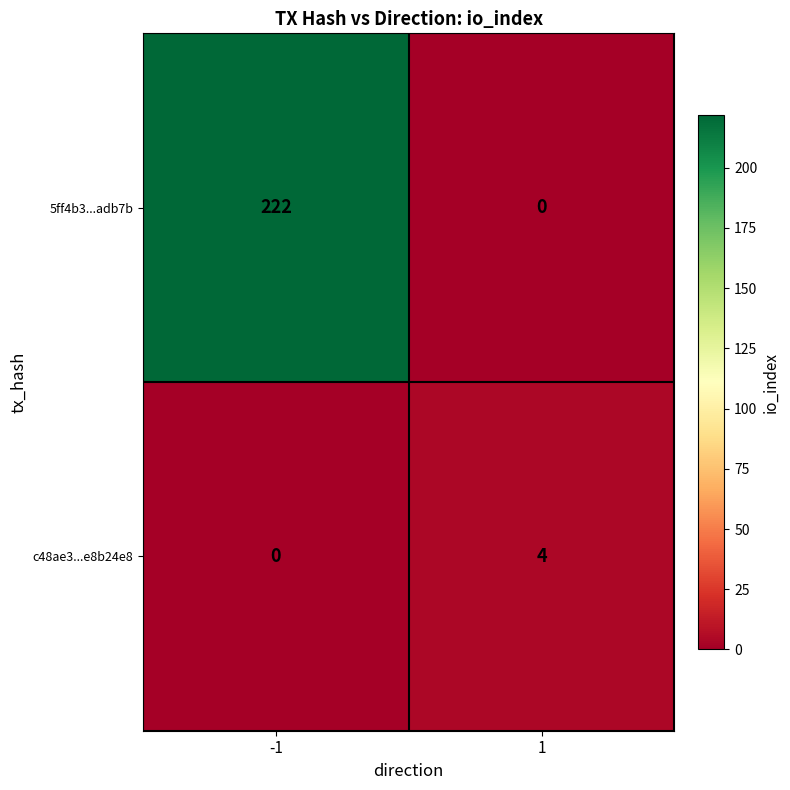

What is the difference between the highest and lowest values at 1?

4